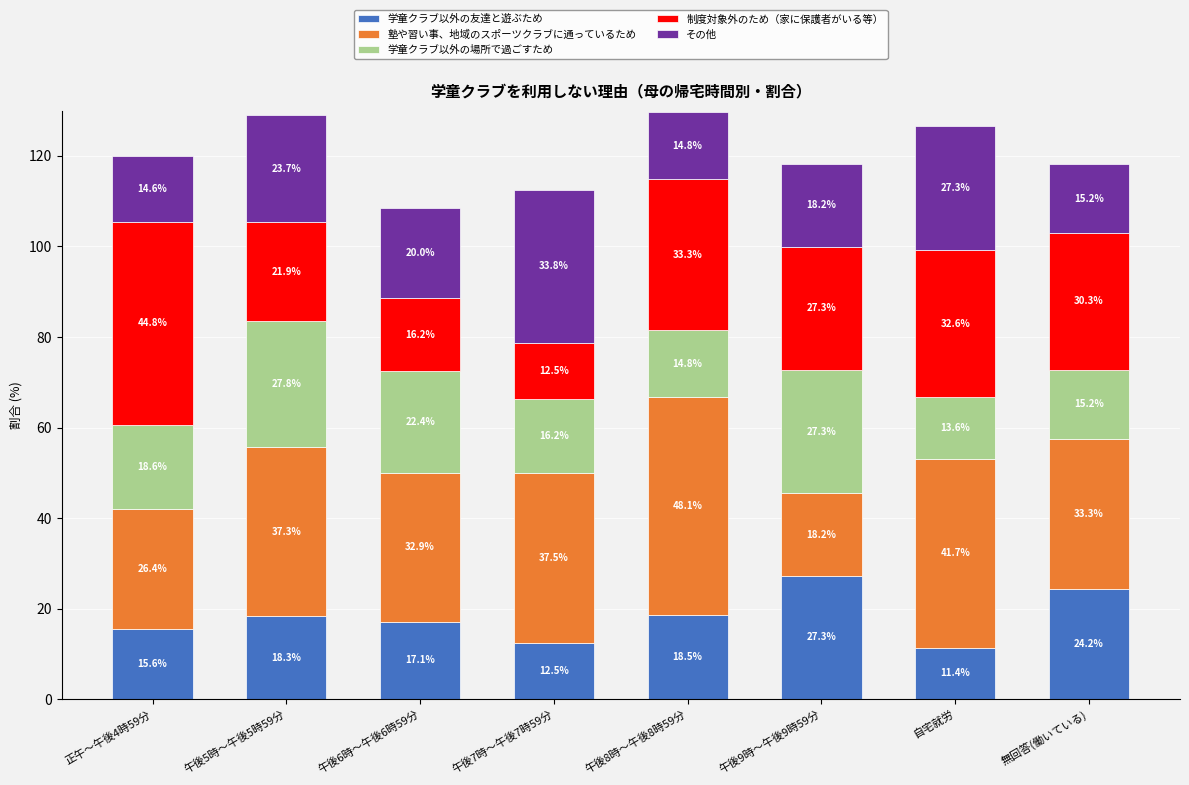

Which category has the lowest value in the 学童クラブ以外の友達と遊ぶため series?

自宅就労